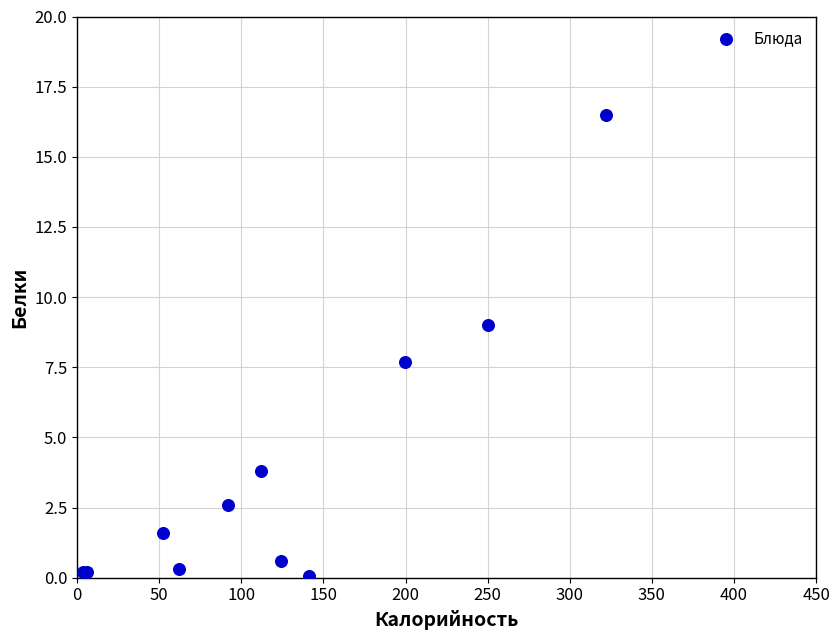

What Y value in the scatter plot is closest to 8?

7.7